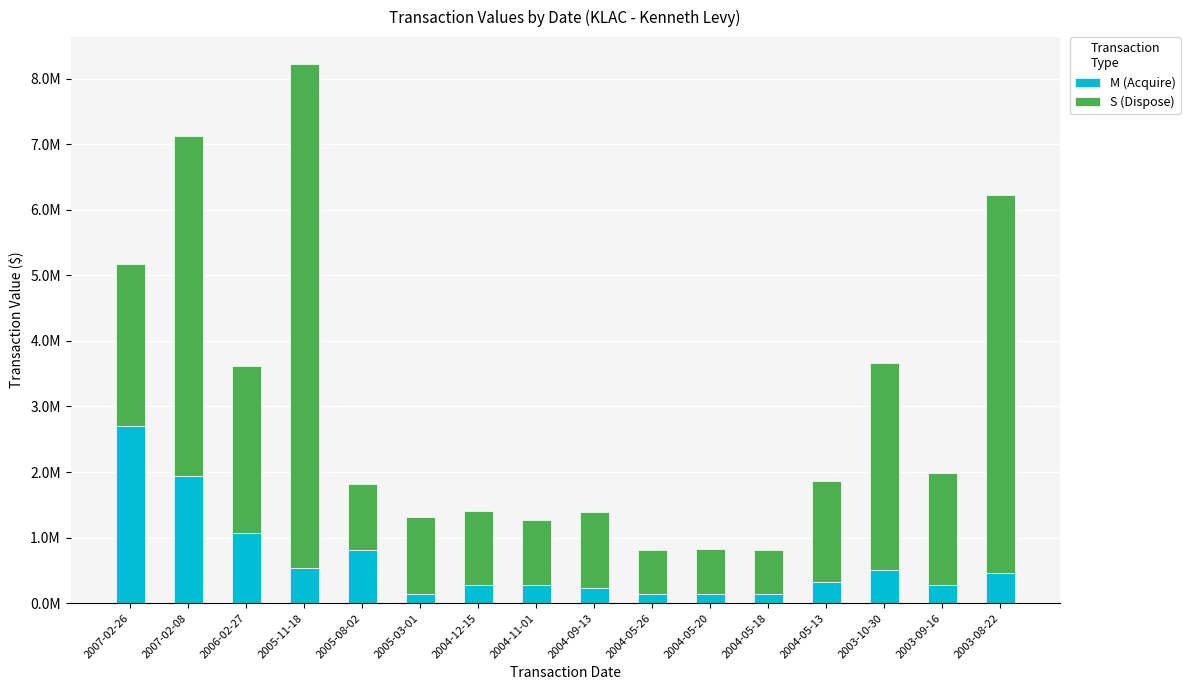

At which category is the sum across all series the highest?

2005-11-18